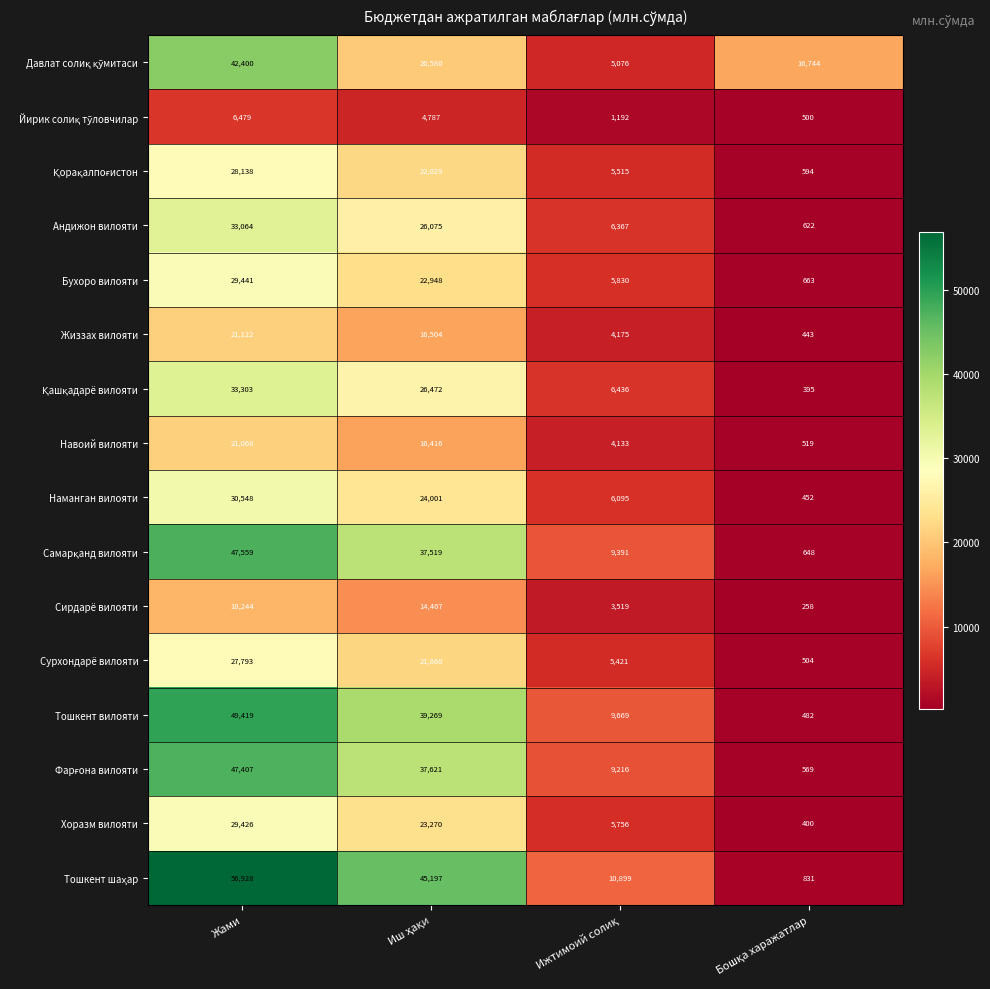

What is the smallest value displayed?

258